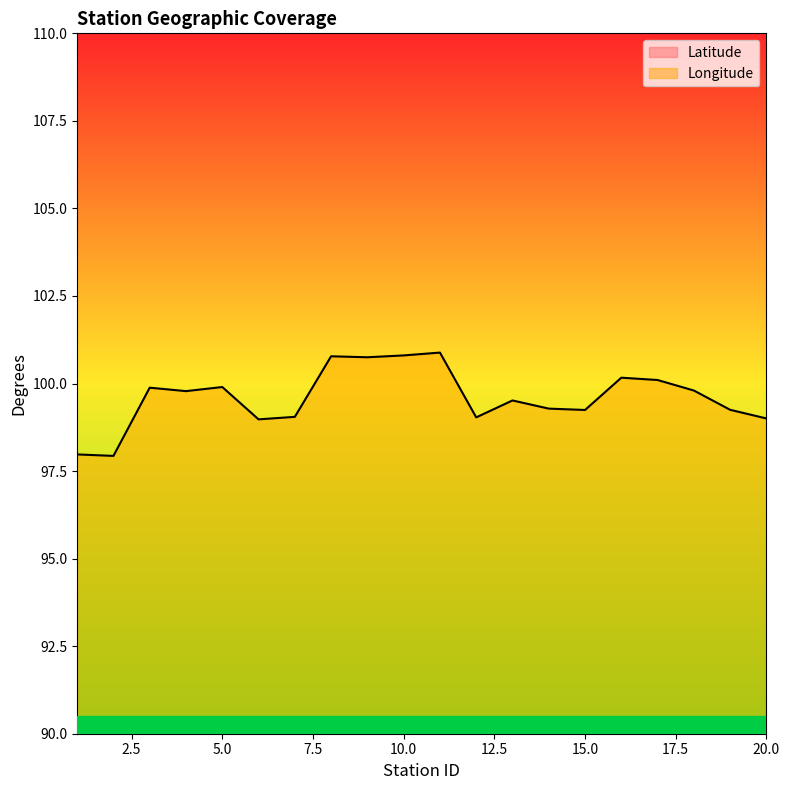

Is the value of Latitude at 2 greater than the value of Longitude at 1?

No